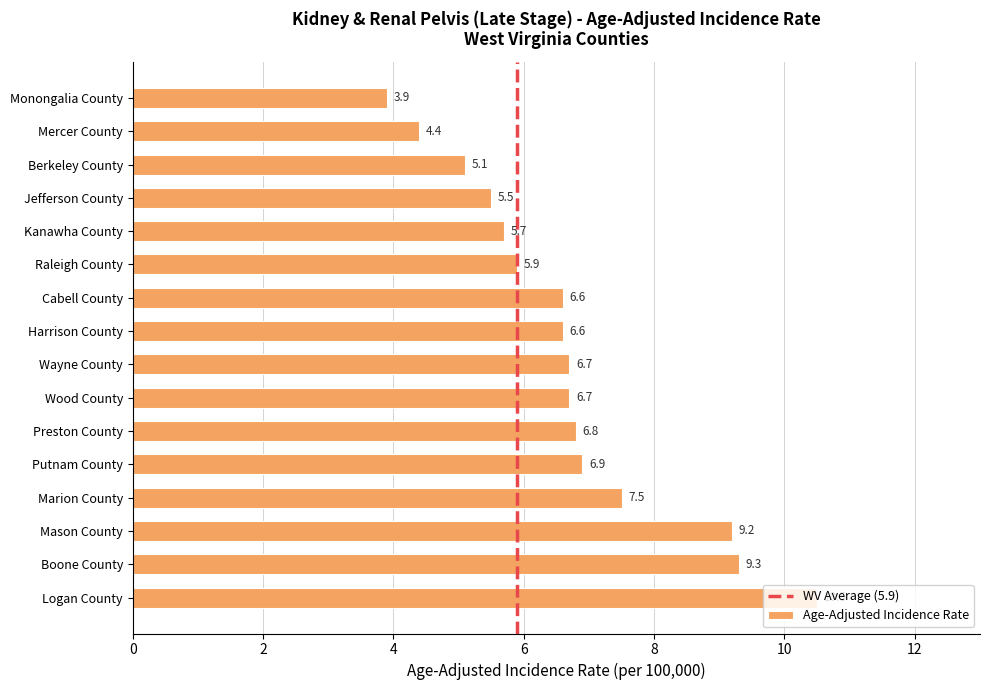

Approximately how many times larger is the value at Kanawha County compared to Logan County?

0.5